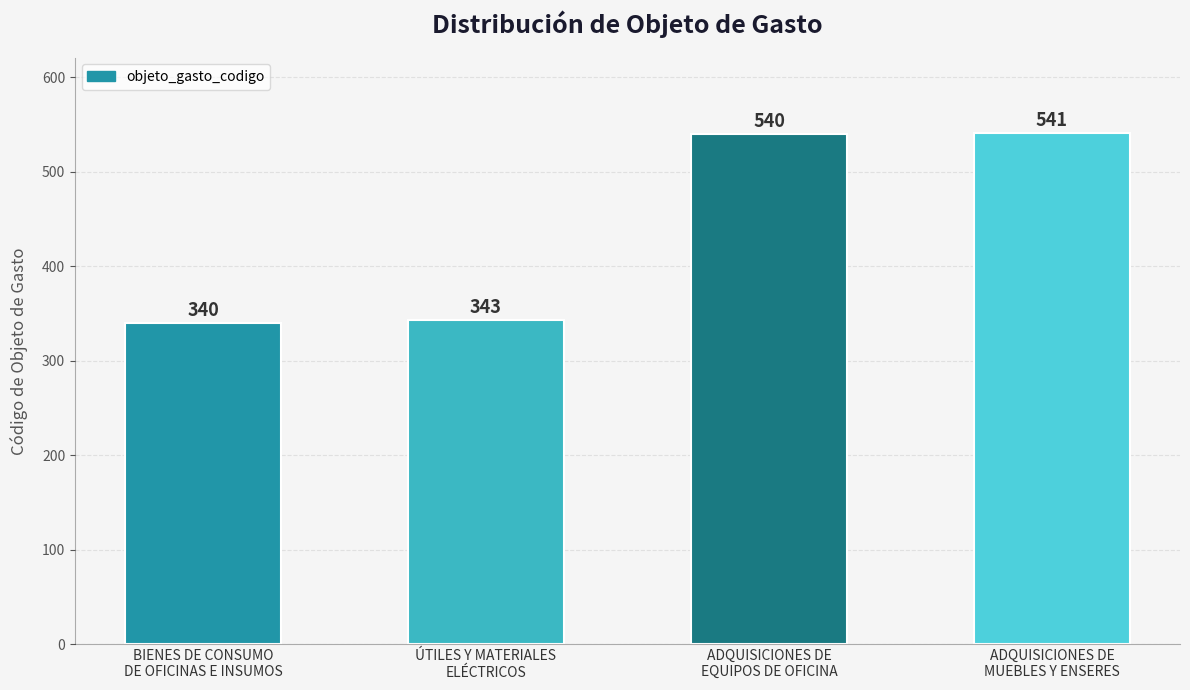

Rank the categories by value from highest to lowest.

ADQUISICIONES DE
MUEBLES Y ENSERES, ADQUISICIONES DE
EQUIPOS DE OFICINA, ÚTILES Y MATERIALES
ELÉCTRICOS, BIENES DE CONSUMO
DE OFICINAS E INSUMOS